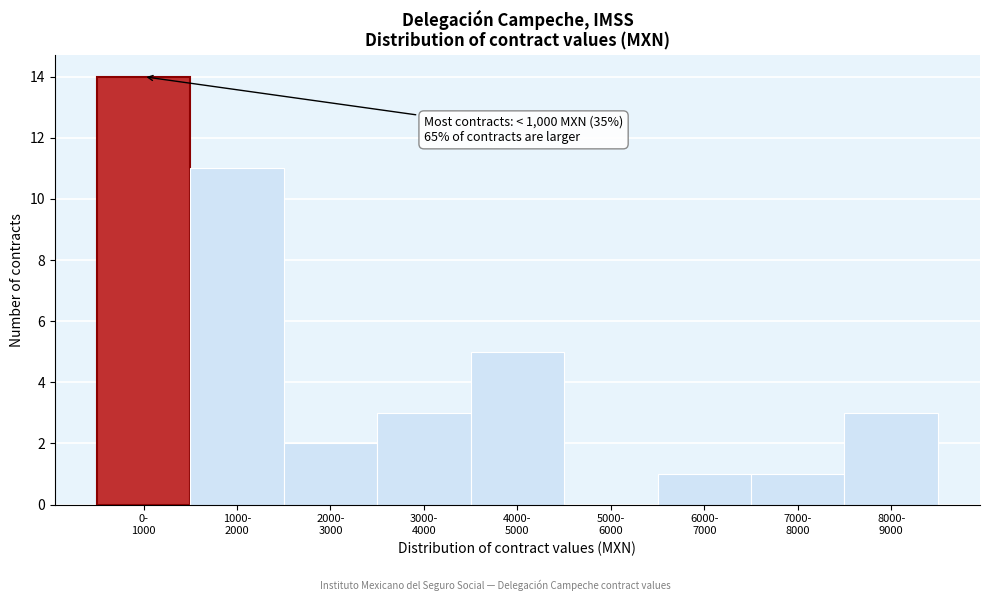

What is the sum of all values?

40